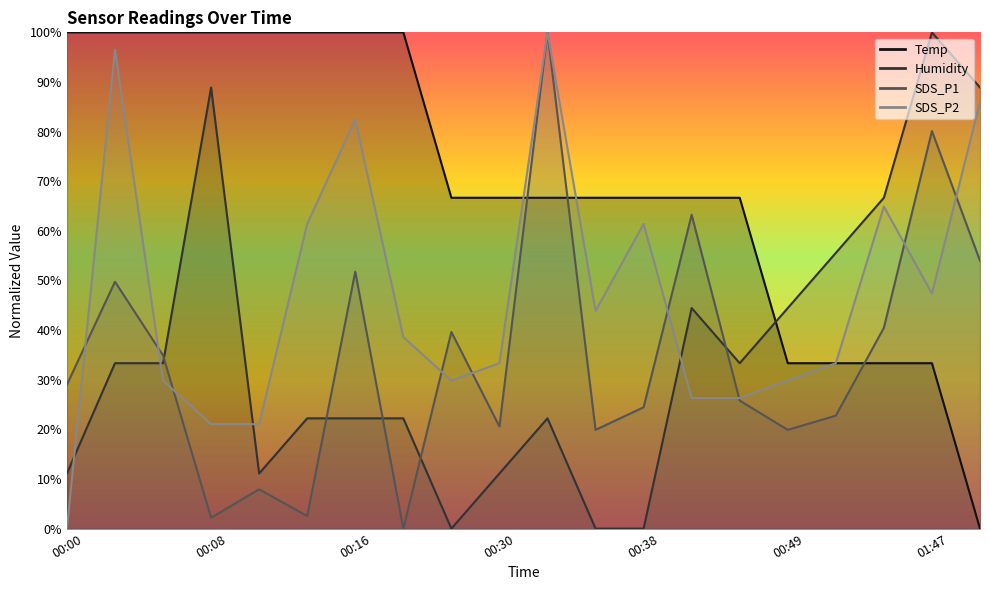

How many lines are shown in the chart?

4